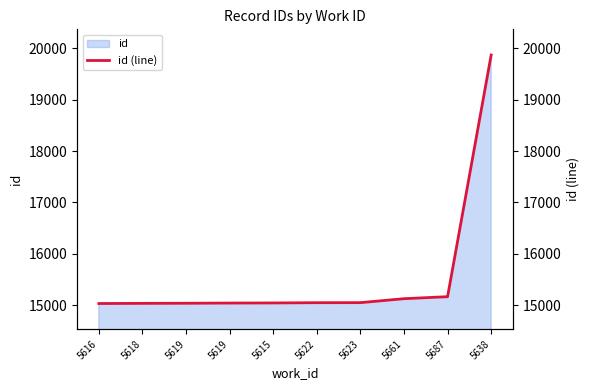

Which category has the lowest value across all series?

5616